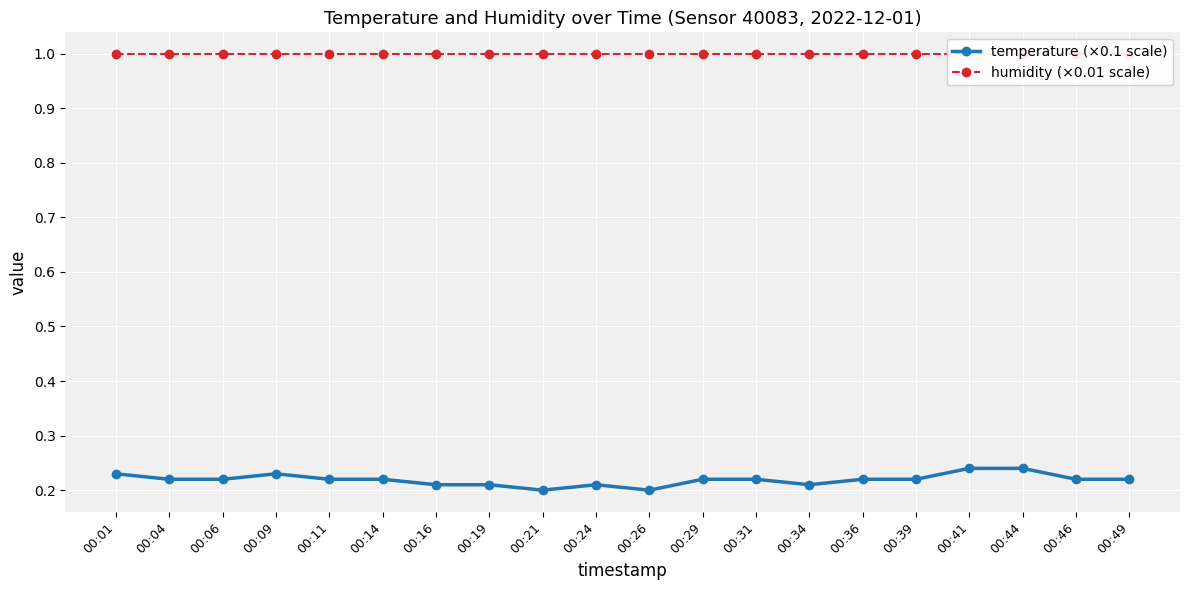

Rank the categories by humidity (×0.01 scale) value from lowest to highest.

00:01, 00:04, 00:06, 00:09, 00:11, 00:14, 00:16, 00:19, 00:21, 00:24, 00:26, 00:29, 00:31, 00:34, 00:36, 00:39, 00:41, 00:44, 00:46, 00:49